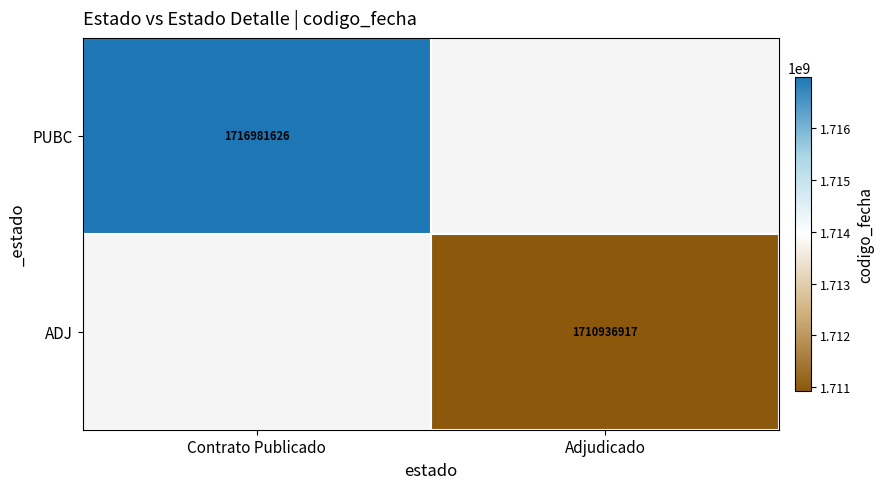

The value of PUBC at Contrato Publicado is 1716981626. True or false?

True